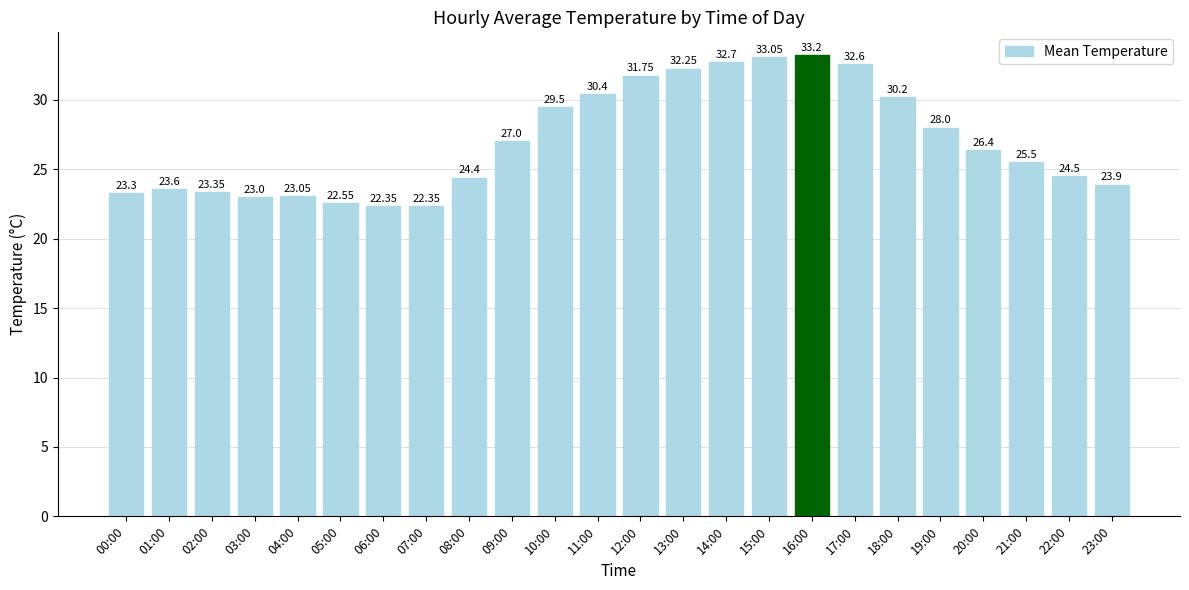

Approximately how many times larger is the value at 22:00 compared to 10:00?

0.8